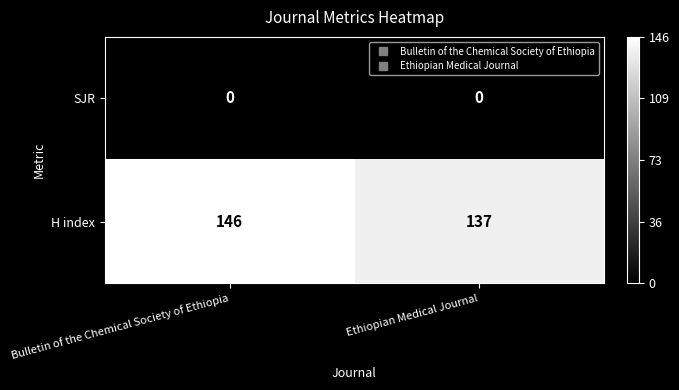

List the series in order of their overall mean, highest first.

H index, SJR